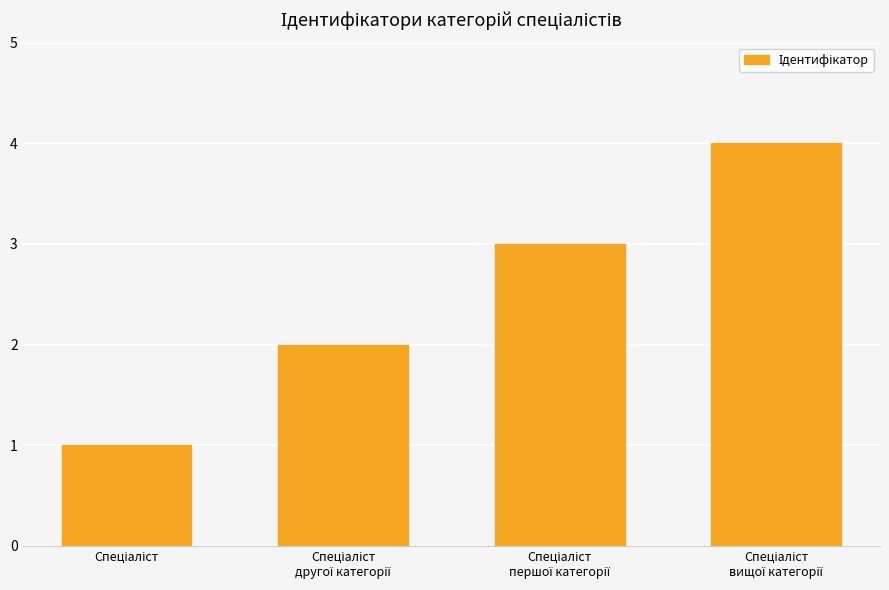

What is the value of the 2nd bar from the left?

2